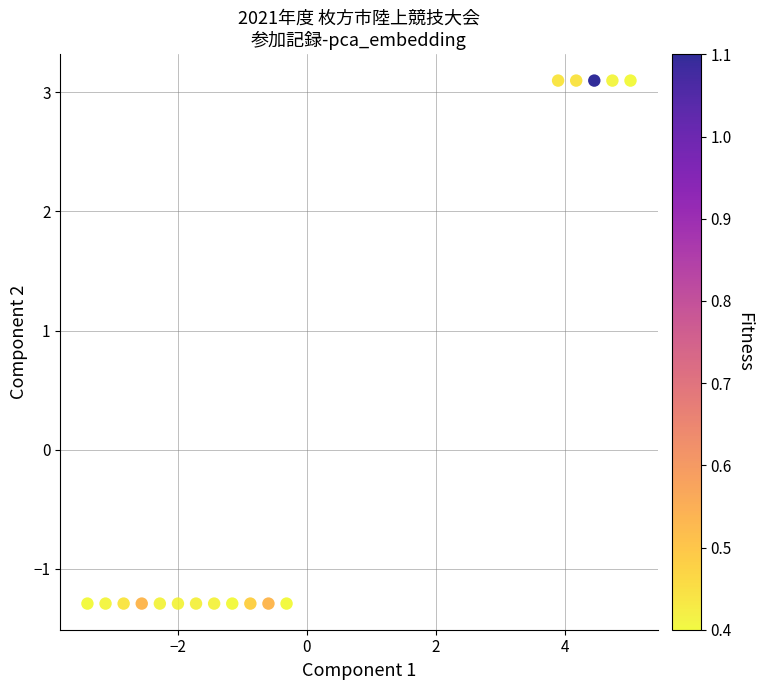

What is the range of X values (max minus min)?

8.4